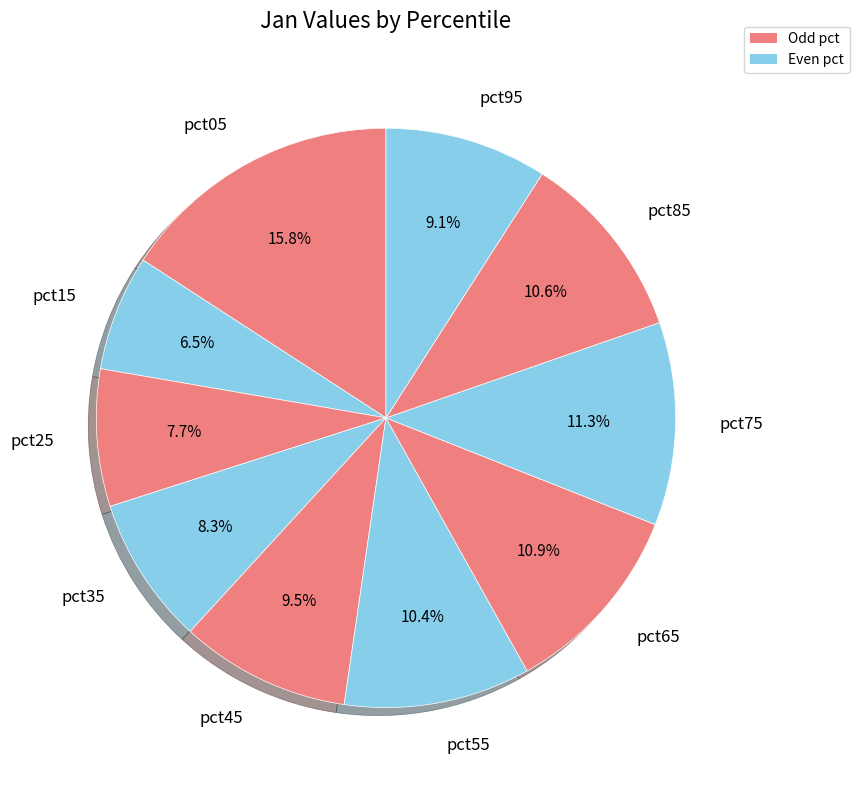

Is it true that pct05 is 16% of the pie?

True